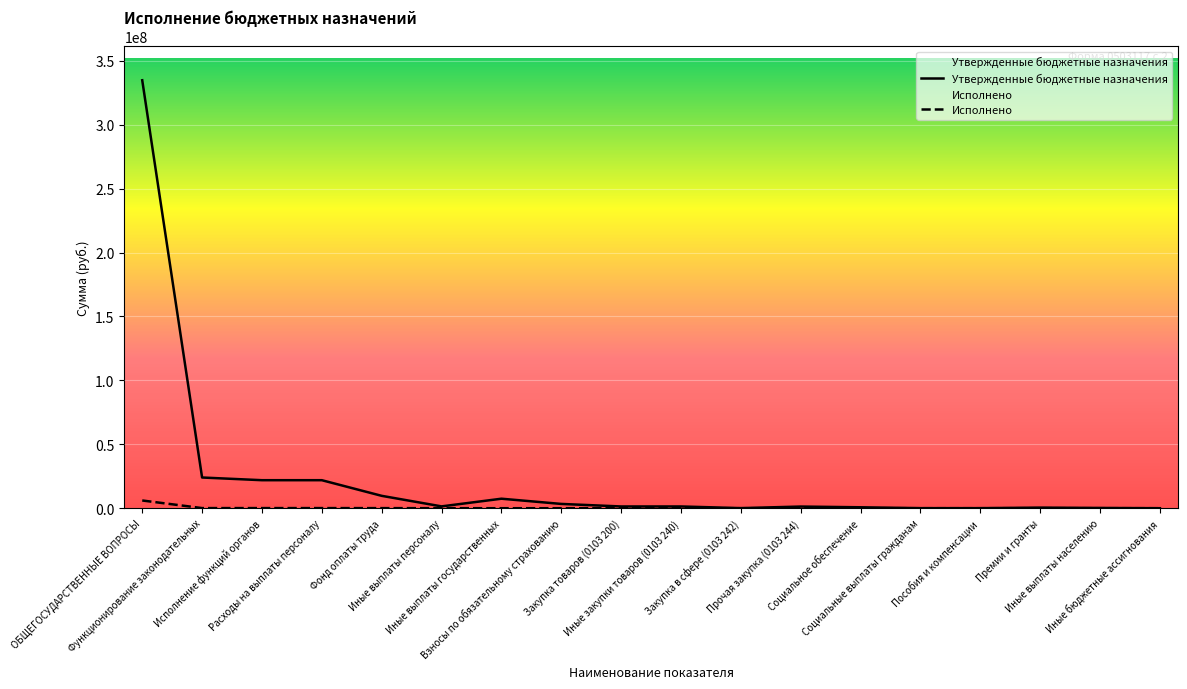

True or false: Исполнено and Утвержденные бюджетные назначения intersect in this chart.

False